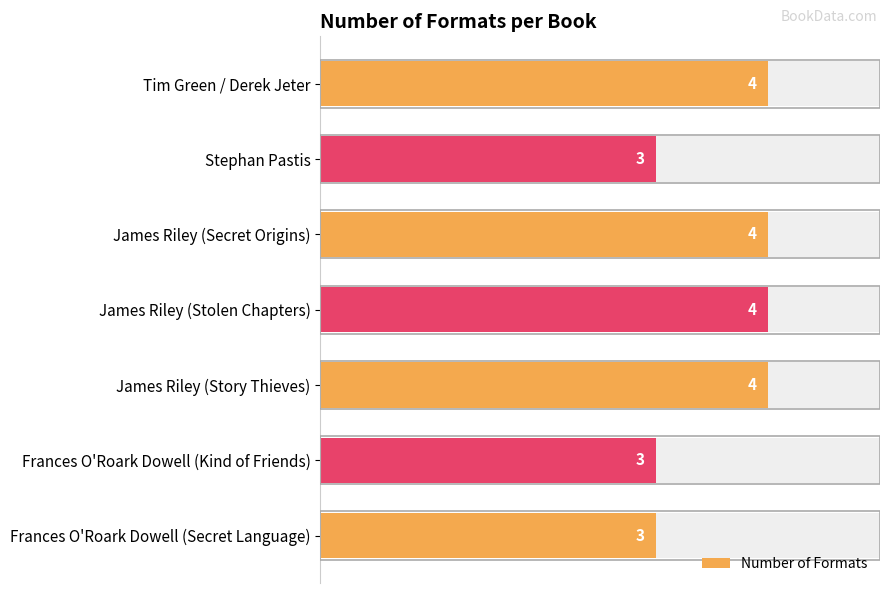

List the labels in order of value, smallest first.

Stephan Pastis, Frances O'Roark Dowell (Kind of Friends), Frances O'Roark Dowell (Secret Language), Tim Green / Derek Jeter, James Riley (Secret Origins), James Riley (Stolen Chapters), James Riley (Story Thieves)